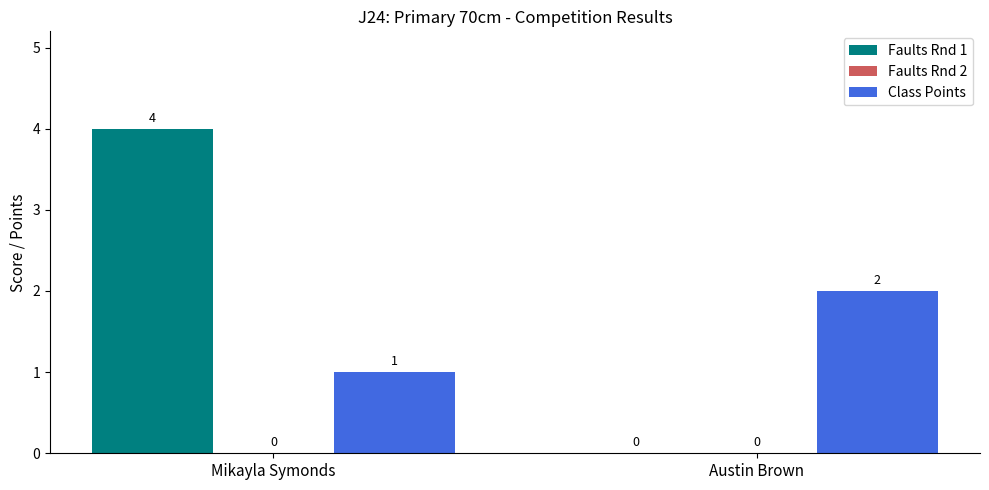

Between Mikayla Symonds and Austin Brown, which series saw the biggest shift?

Faults Rnd 1